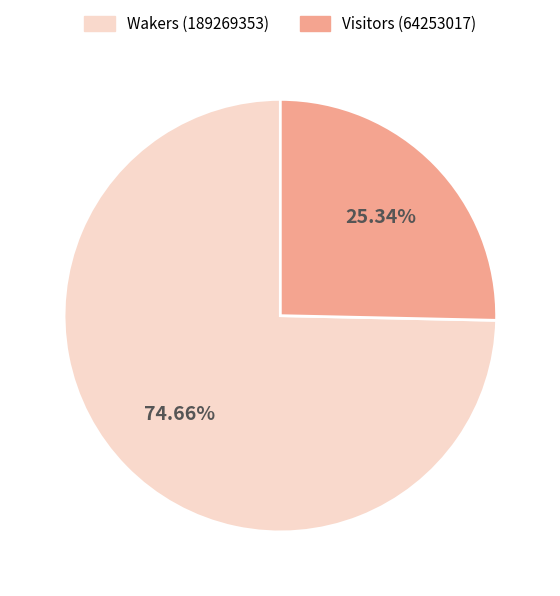

Is it true that Wakers (189269353) is 87% of the pie?

False